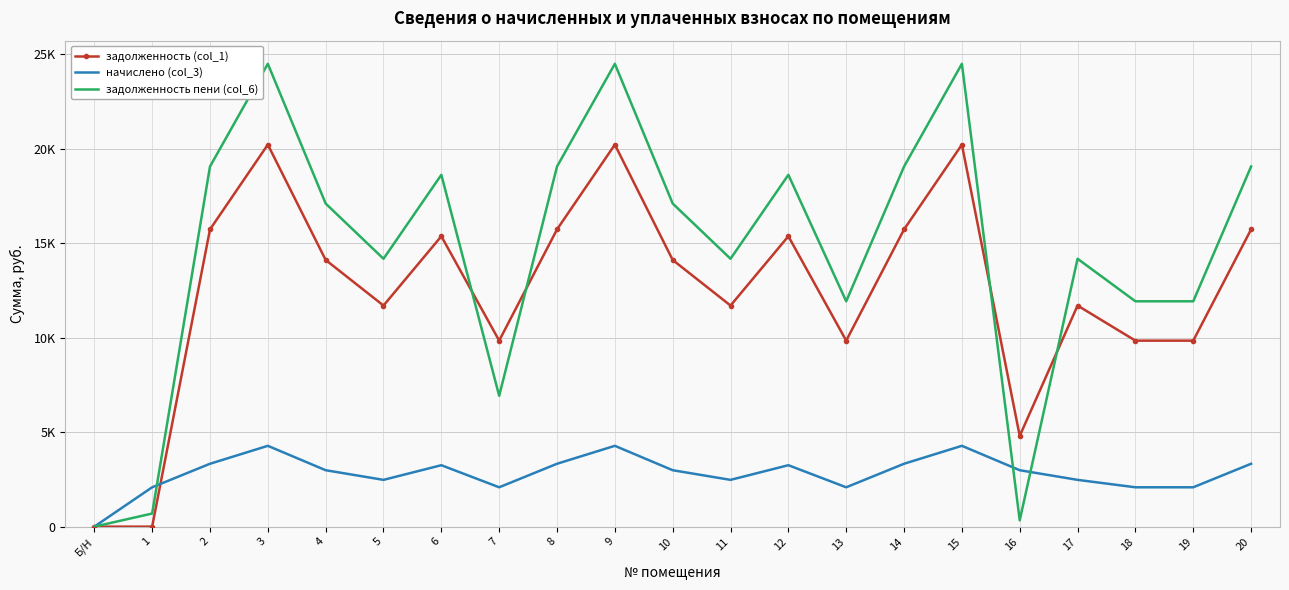

Reading right to left, transcribe all the data shown in this chart.

задолженность (col_1): 20=15726.2	19=9841.0	18=9841.0	17=11698.2	16=4801.8	15=20212.6	14=15726.2	13=9841.0	12=15364.4	11=11698.2	10=14110.2	9=20212.6	8=15726.2	7=9841.0	6=15364.4	5=11698.2	4=14110.2	3=20212.6	2=15726.2	1=0.6	Б/Н=0.0
начислено (col_3): 20=3327.1	19=2082.1	18=2082.1	17=2475.0	16=2985.3	15=4276.4	14=3327.1	13=2082.1	12=3250.6	11=2475.0	10=2985.3	9=4276.4	8=3327.1	7=2082.1	6=3250.6	5=2475.0	4=2985.3	3=4276.4	2=3327.1	1=2082.1	Б/Н=0.0
задолженность пени (col_6): 20=19053.4	19=11923.0	18=11923.0	17=14173.2	16=331.7	15=24488.9	14=19053.4	13=11923.0	12=18615.1	11=14173.2	10=17095.5	9=24488.9	8=19053.4	7=6923.0	6=18615.1	5=14173.2	4=17095.5	3=24488.9	2=19053.4	1=694.0	Б/Н=0.0